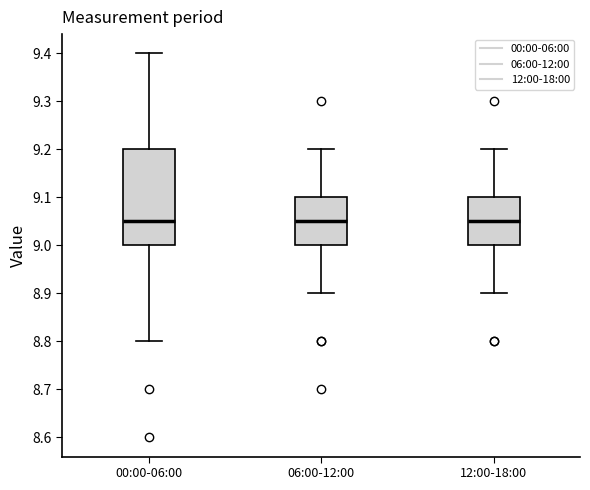

Where does the lower whisker of the box for 00:00-06:00 end on the y-axis? The values are not printed on the chart, so give them approximately, as read against the axis.

8.80